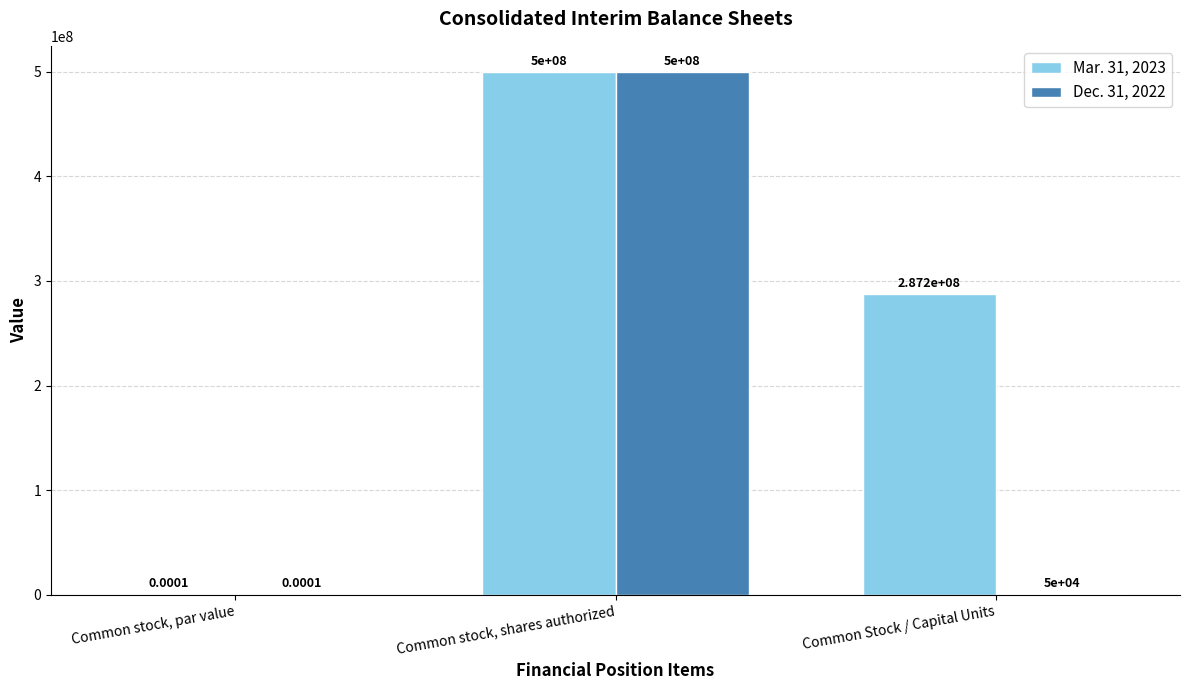

What is the sum of all Dec. 31, 2022 values?

500050000.0